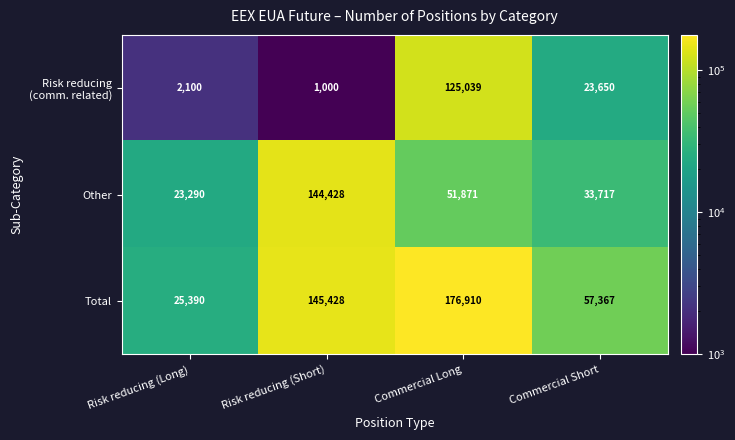

Where is Other nearest to the value 83859?

Commercial Long